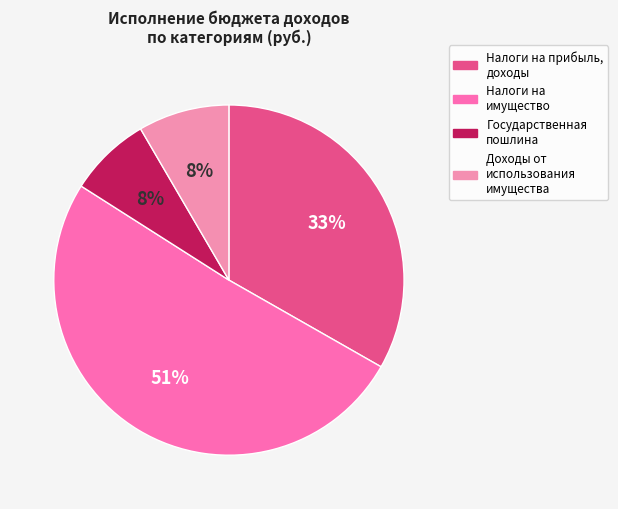

Is there a majority slice in this chart?

Yes